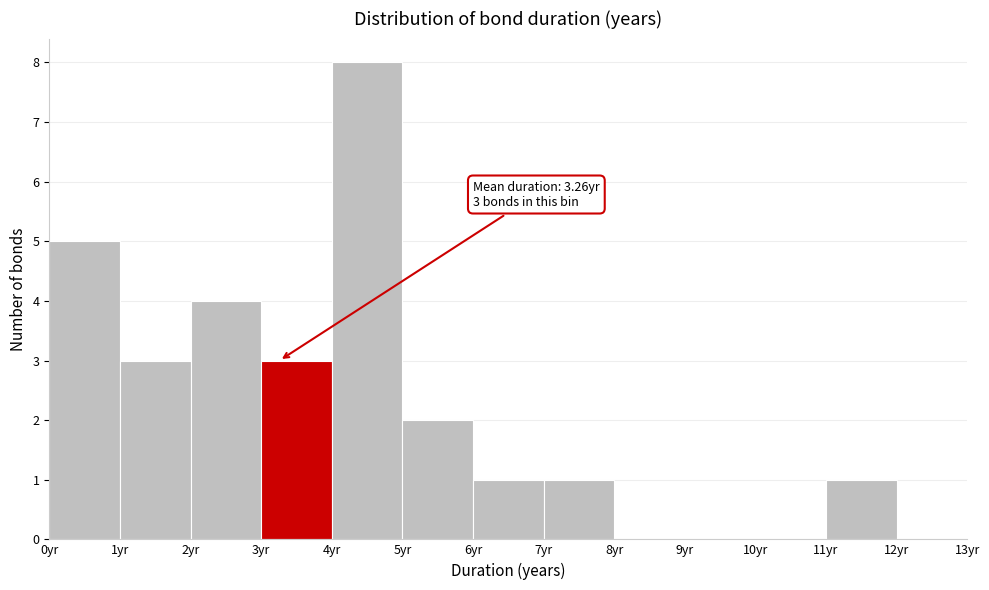

Over which range of the x-axis is the bar tallest?

4 to 5